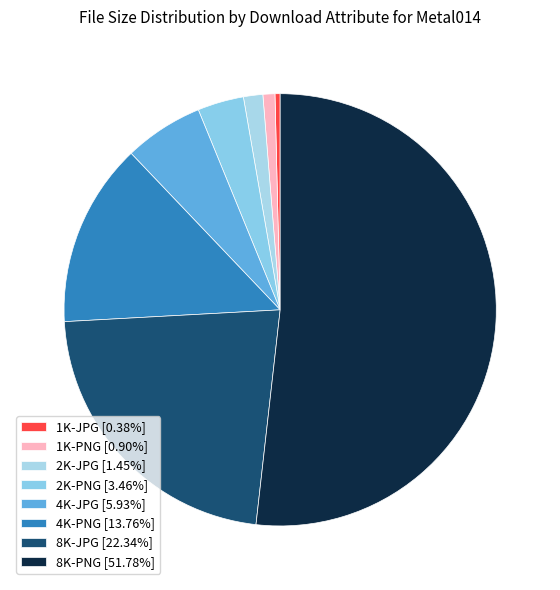

How many segments does this pie chart have?

8